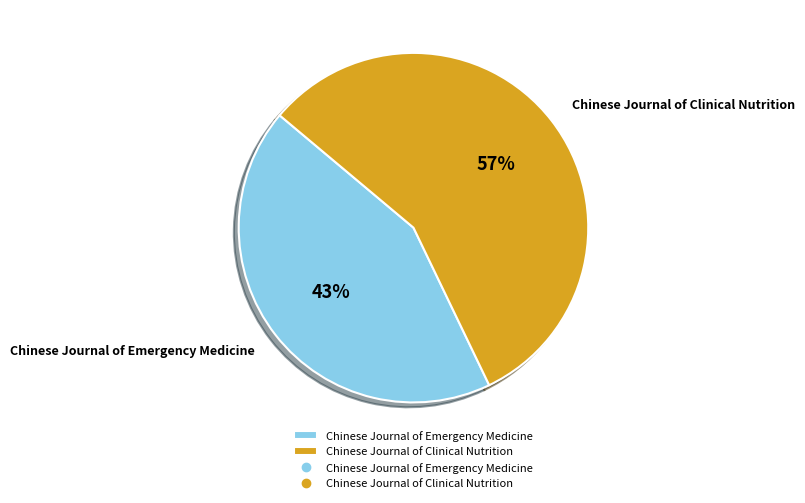

Does Chinese Journal of Clinical Nutrition account for over 50% of the chart?

Yes